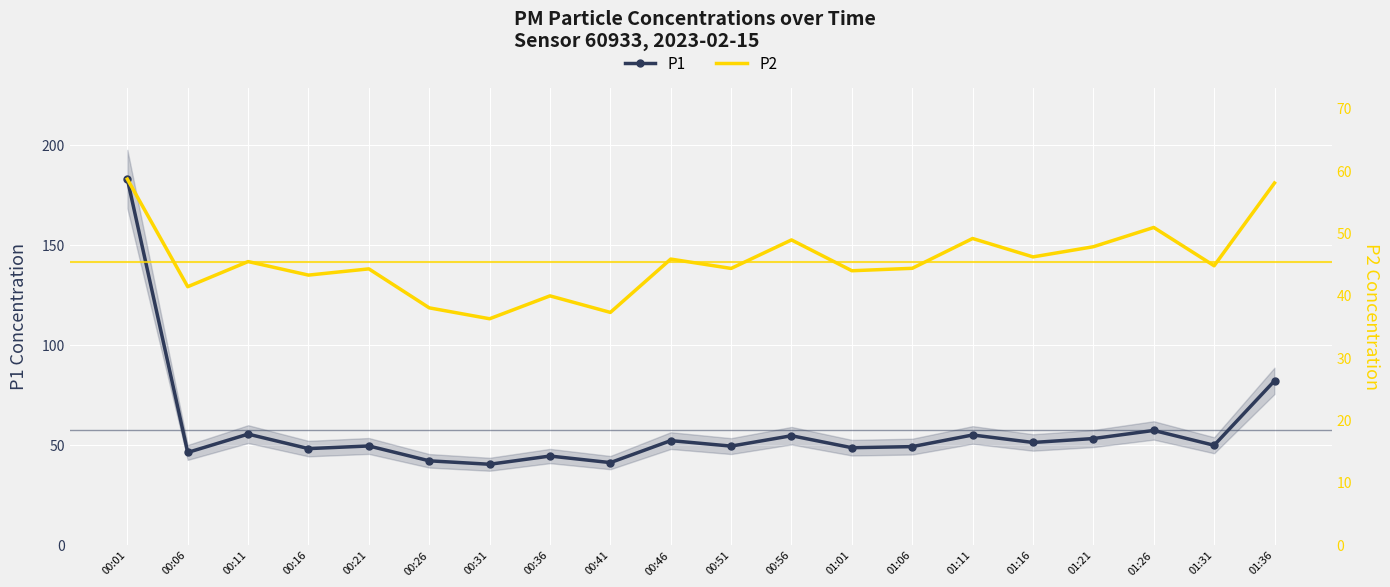

What is the maximum value shown in the chart?

183.2